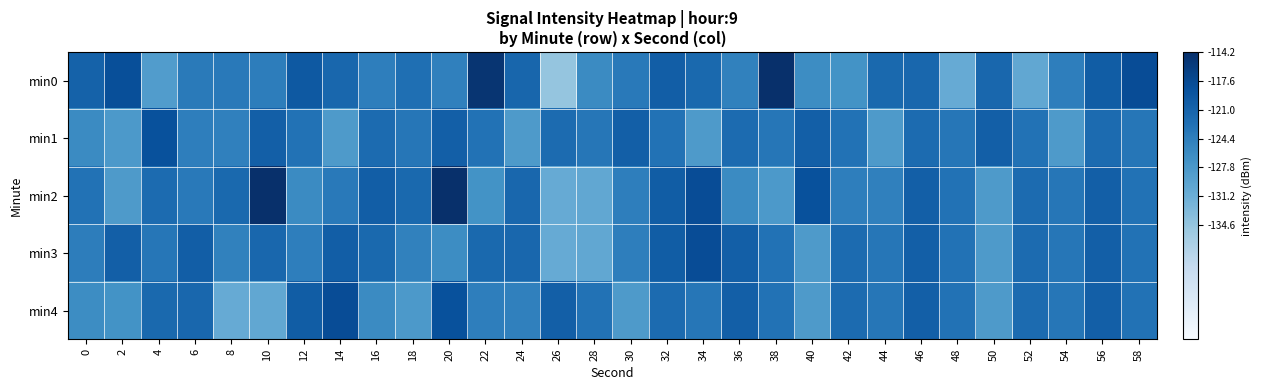

What is the total value across all series at 2?

-621.9